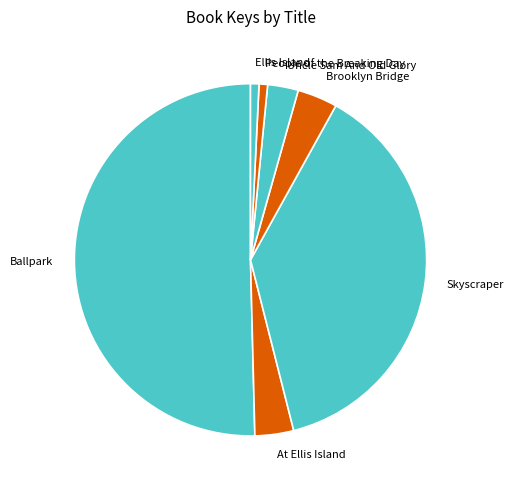

Is it true that People of the Breaking Day is 14% of the pie?

False